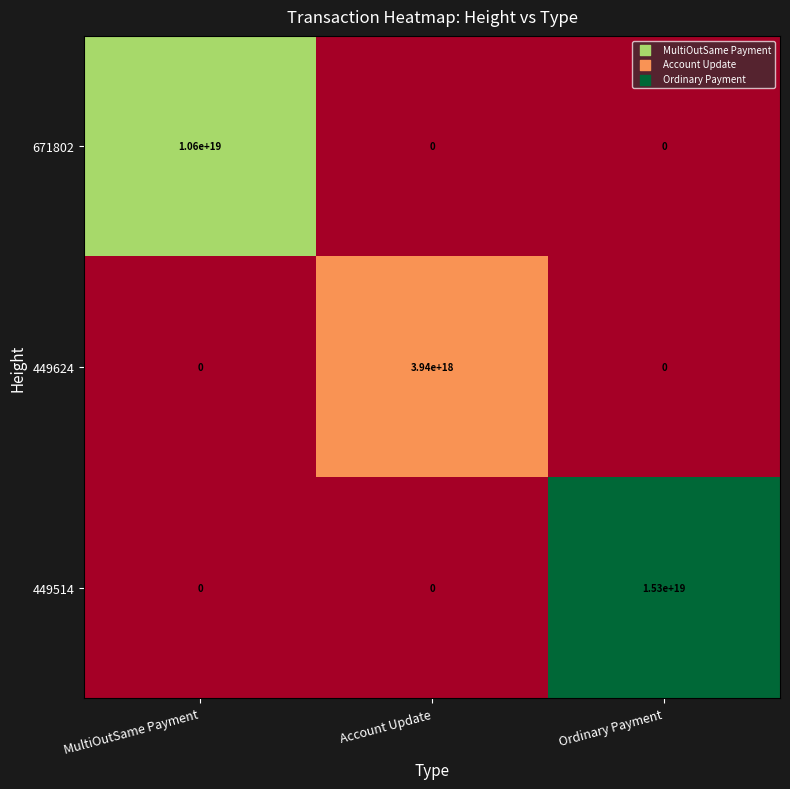

The 449624 series shows -1938546303820005888 at MultiOutSame Payment. True or false?

False